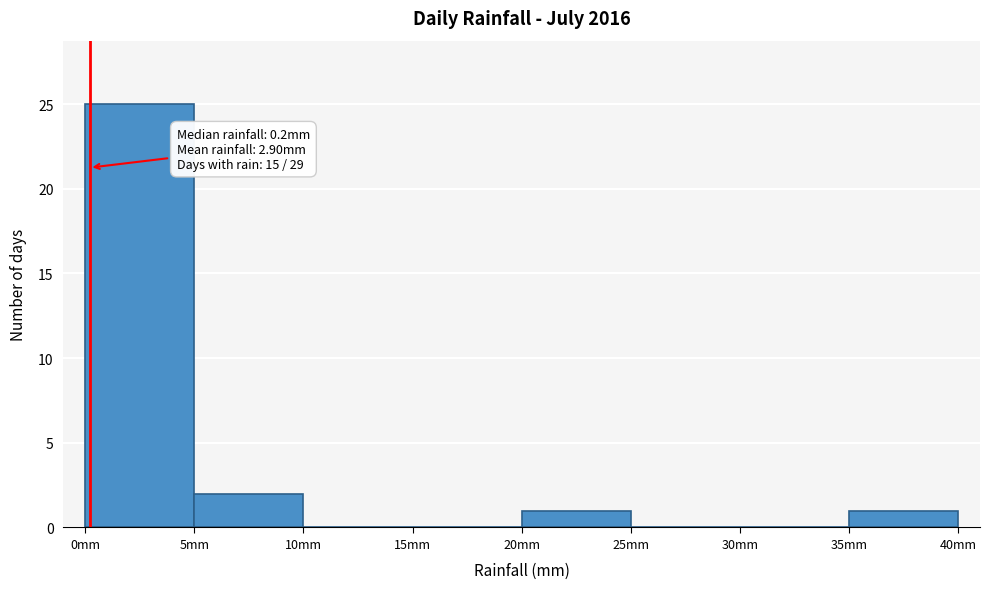

Which range on the x-axis has the tallest bar?

0 to 5